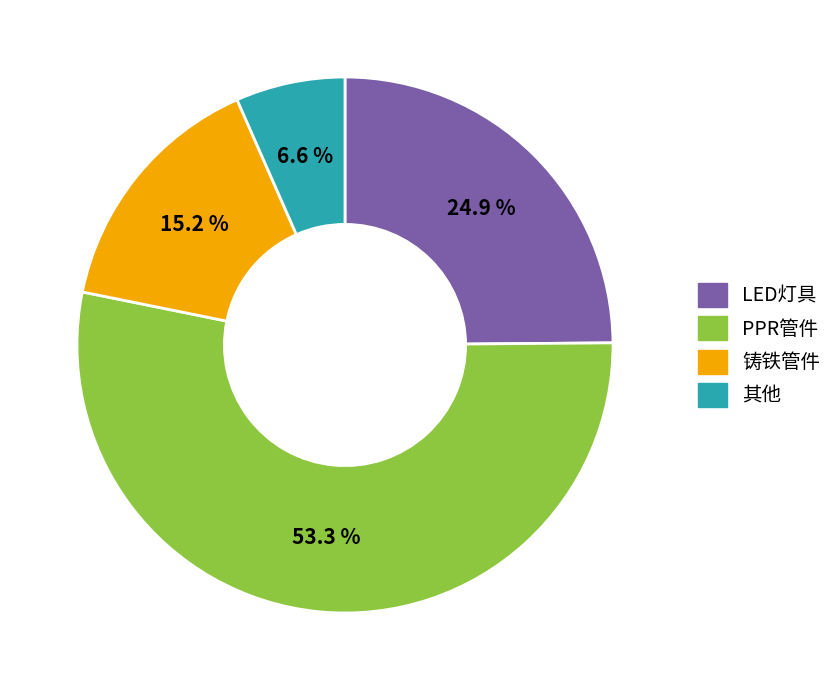

Does any single category account for the majority?

Yes